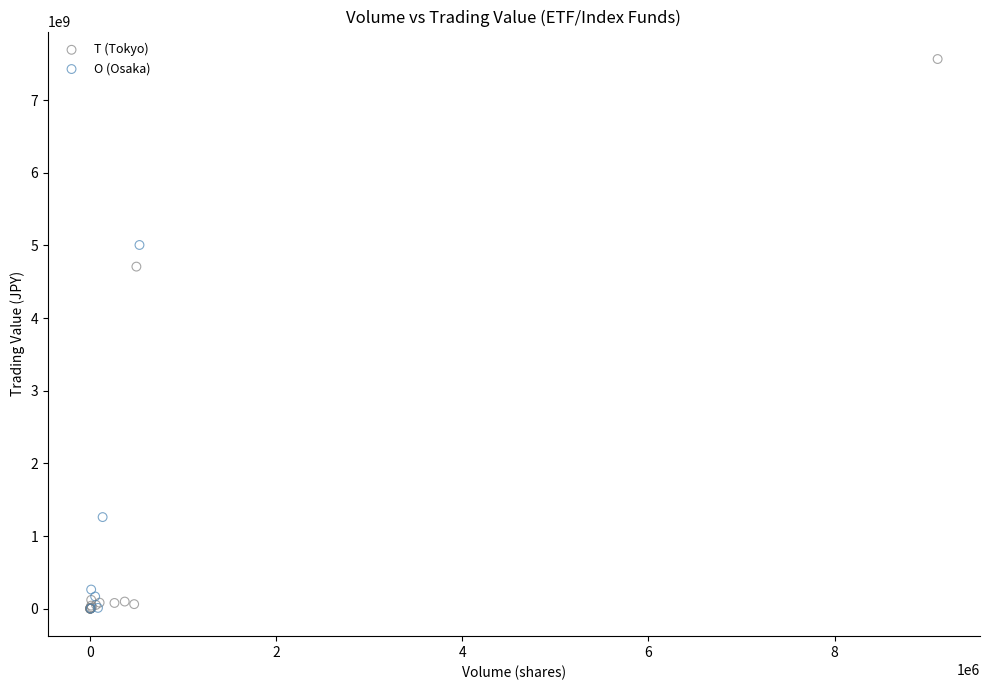

Which series contains the highest Y value?

T (Tokyo)